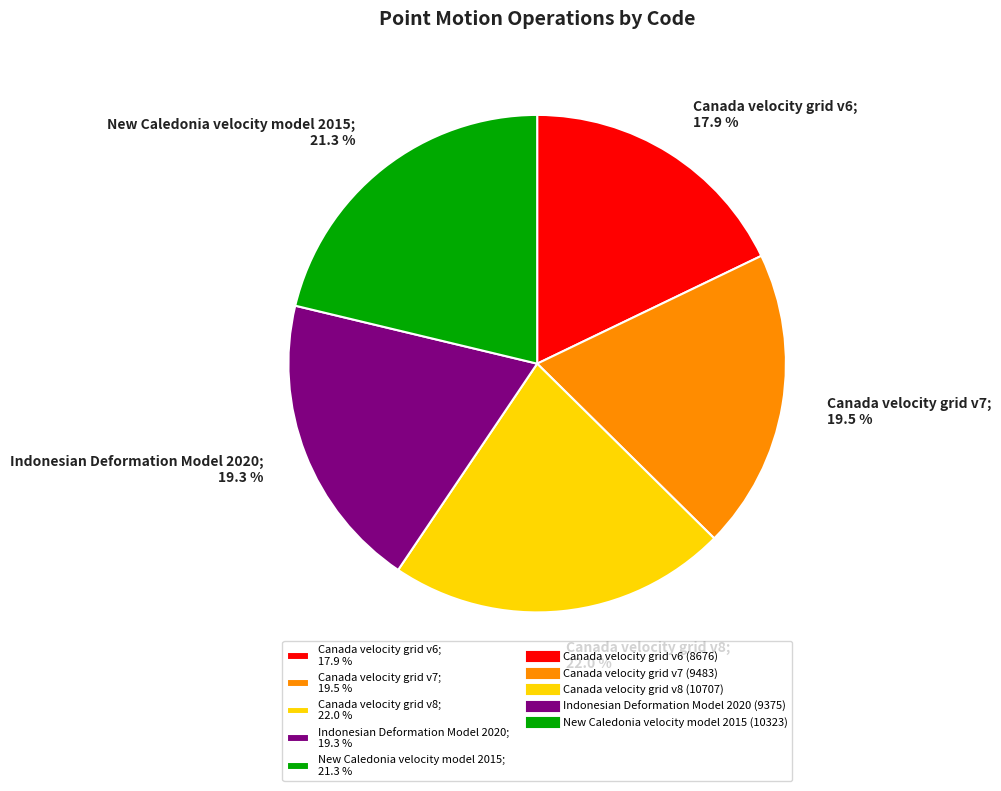

What is the ratio of the value at Canada velocity grid v6 to the value at Canada velocity grid v7?

0.9